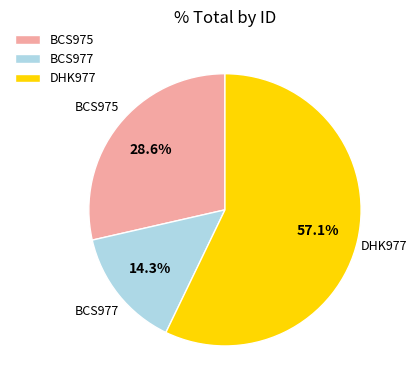

The DHK977 slice represents 57% of the pie. True or false?

True